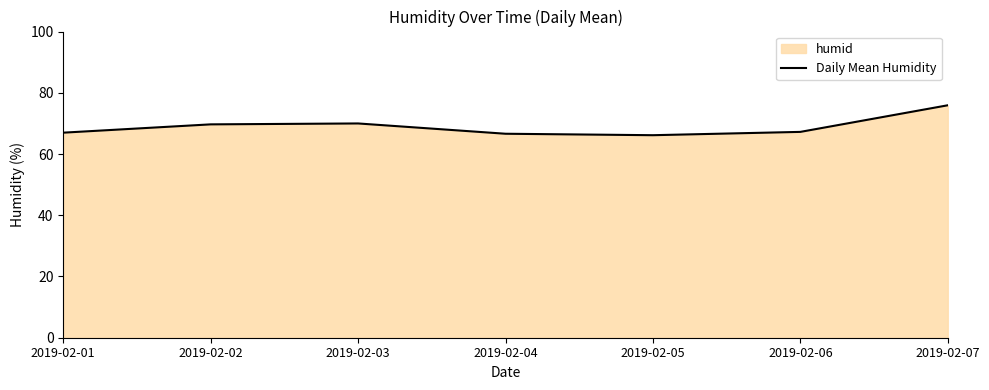

What is the sum of all values?

482.6